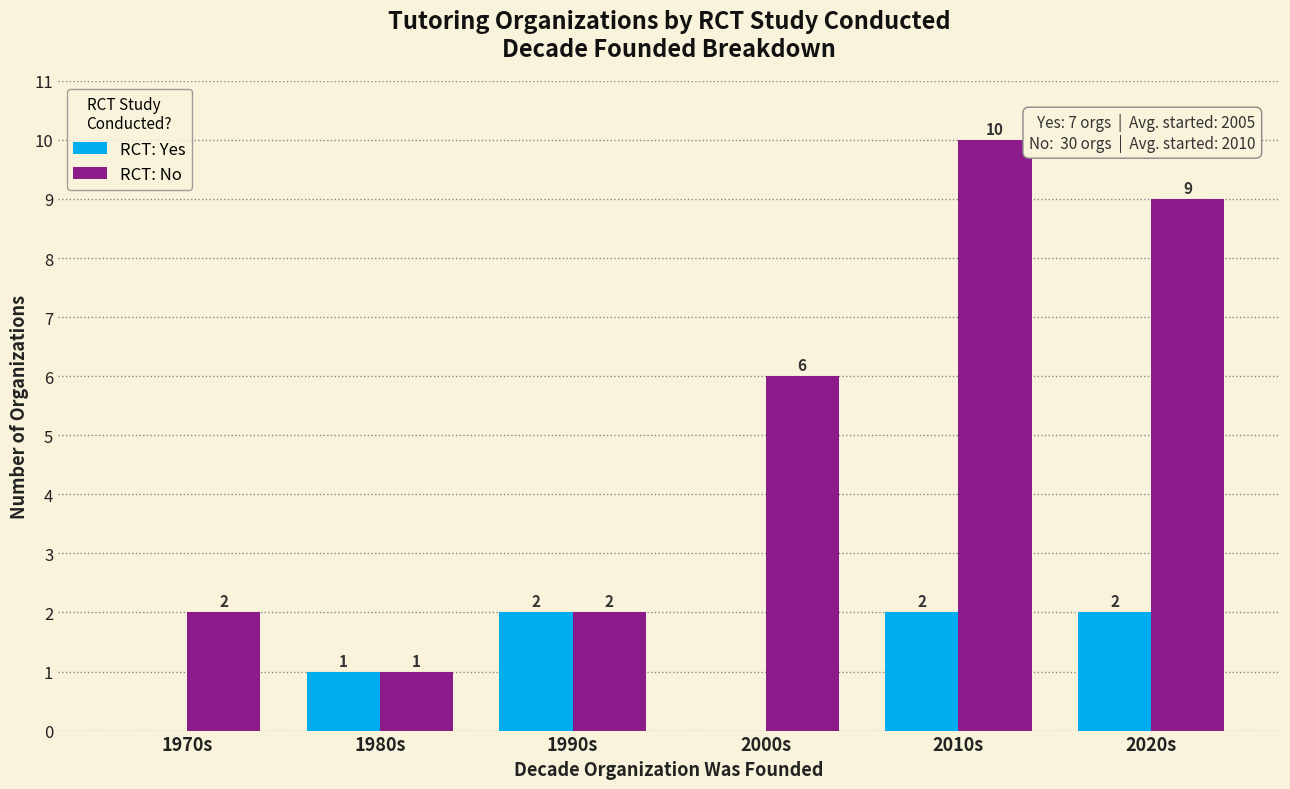

Which series has the widest spread of values?

RCT: No